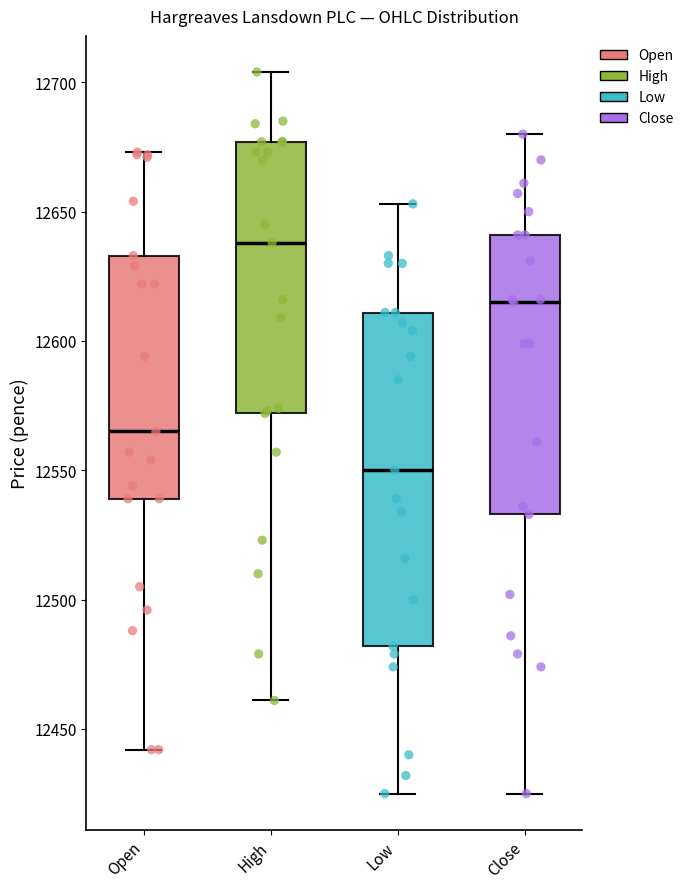

Which box is the tallest, from its lower edge to its upper edge?

Low